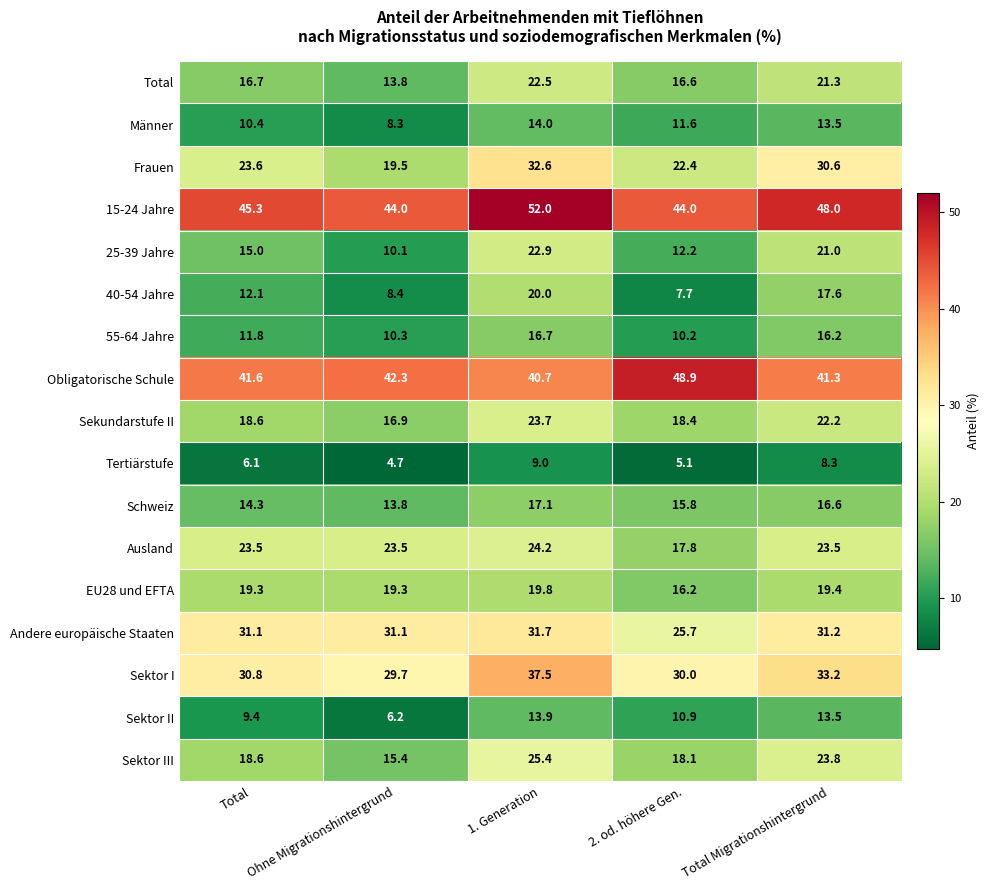

Which category has the highest value across all series?

1. Generation